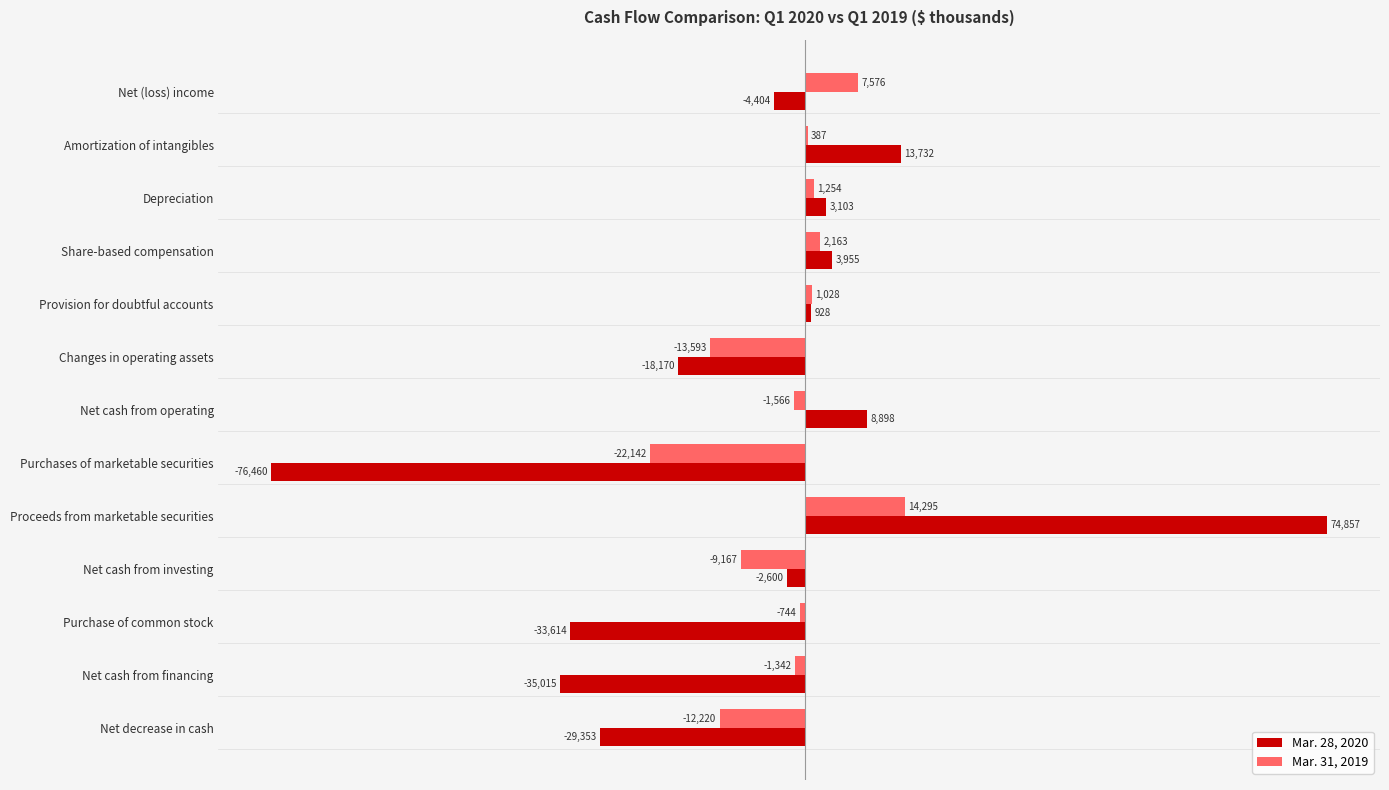

True or false: Mar. 31, 2019 has a value of -32467 at Purchases of marketable securities.

False